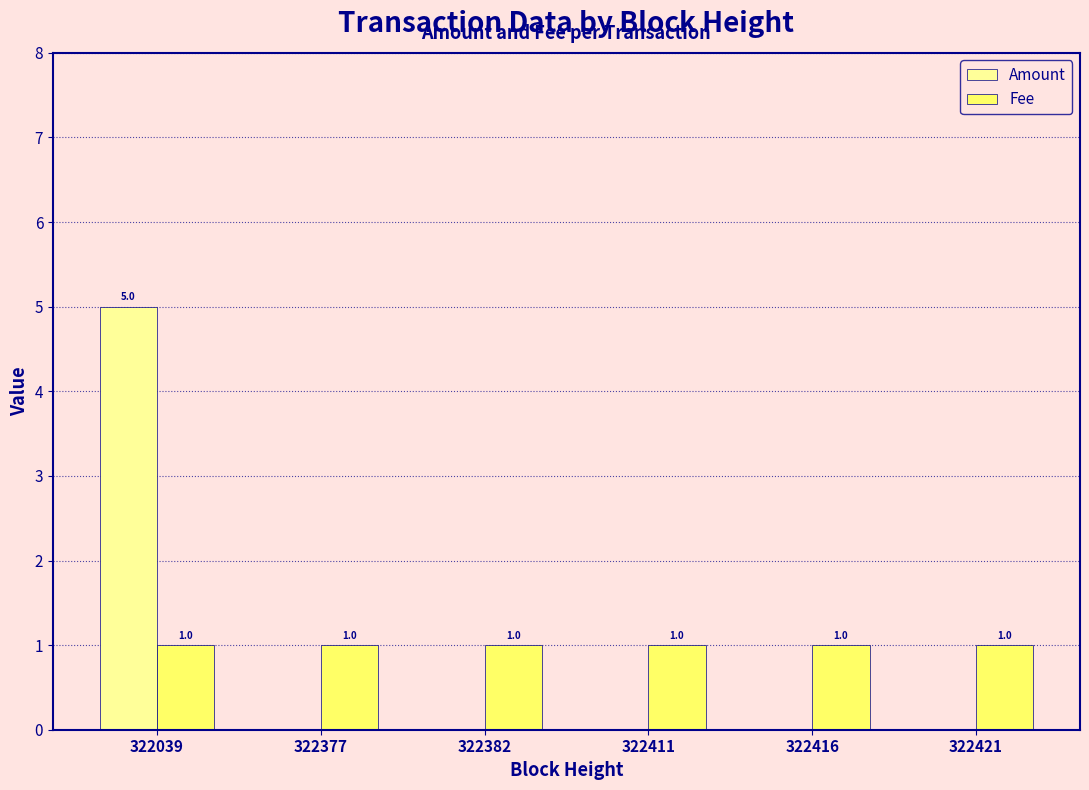

What is the maximum value shown in the chart?

5